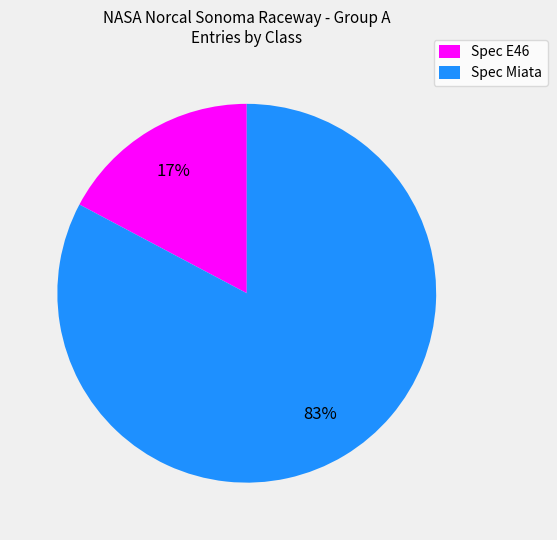

To the nearest percent, what is the combined percentage of Spec E46 and Spec Miata?

100%